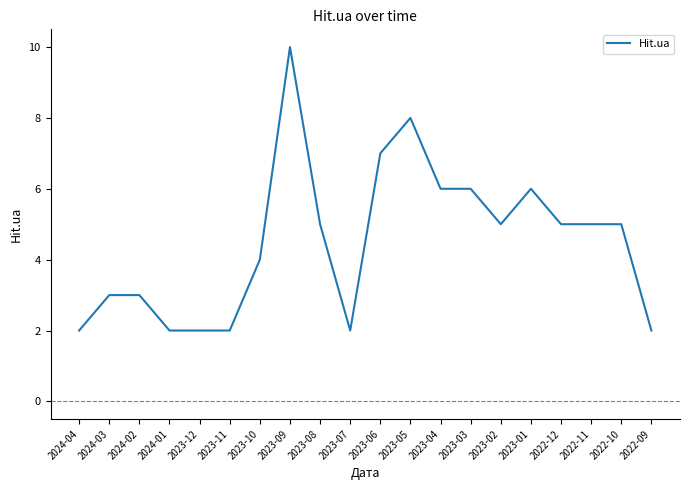

How many lines are shown in the chart?

1